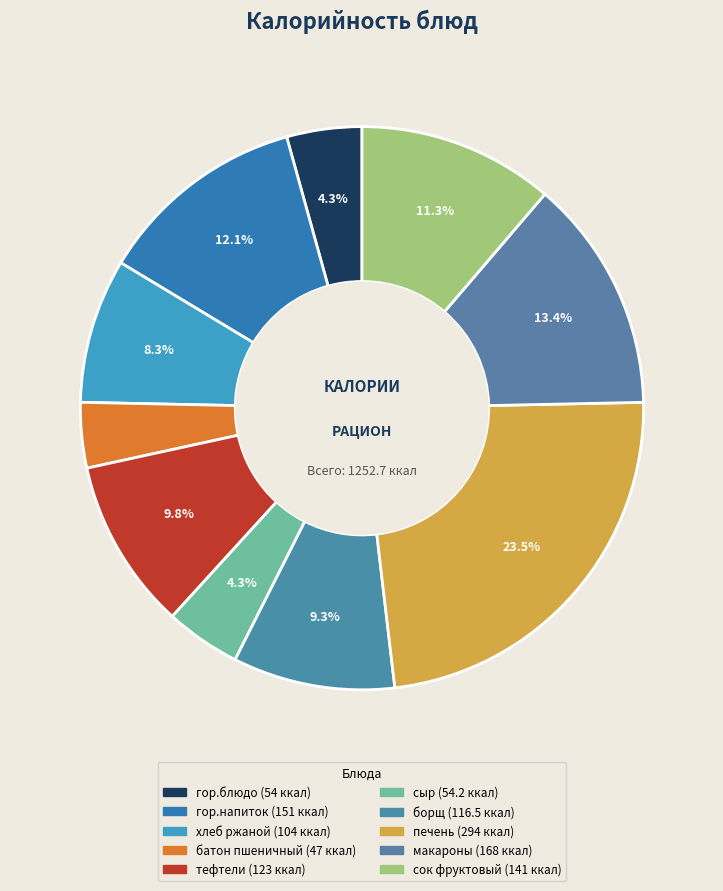

Is it true that борщ is 9% of the pie?

True